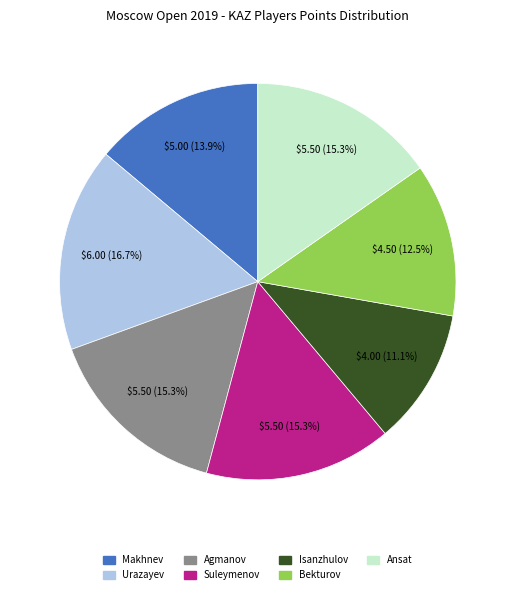

Does any single category account for the majority?

No